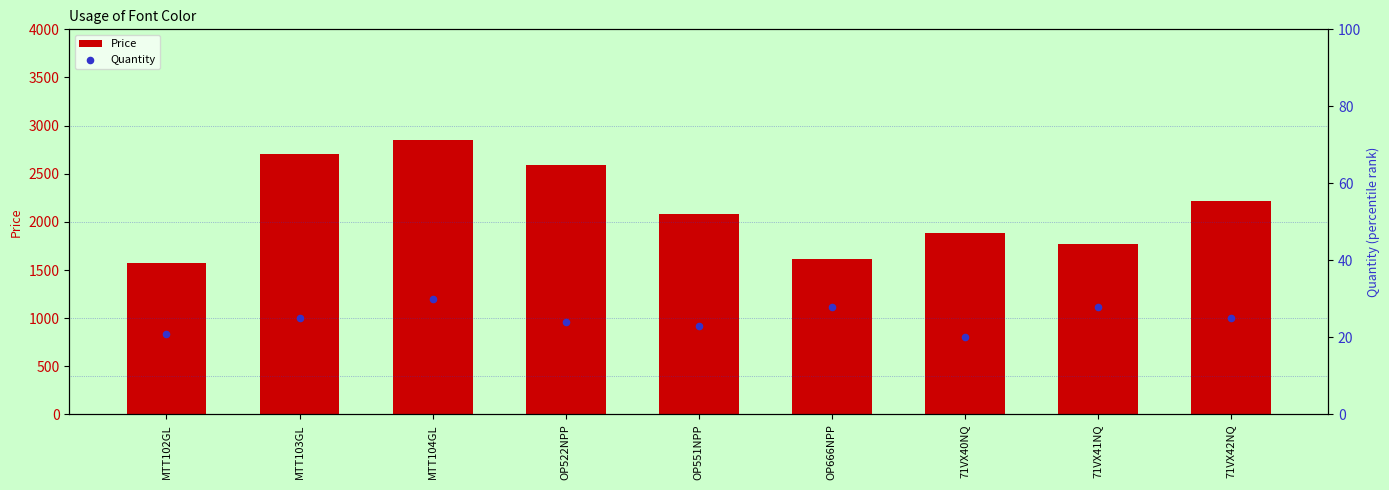

Is the value of Quantity at 71VX41NQ greater than the value of Price at 71VX40NQ?

No